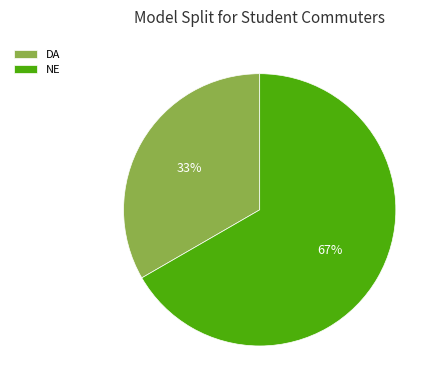

To the nearest percent, what is the combined percentage of DA and NE?

100%